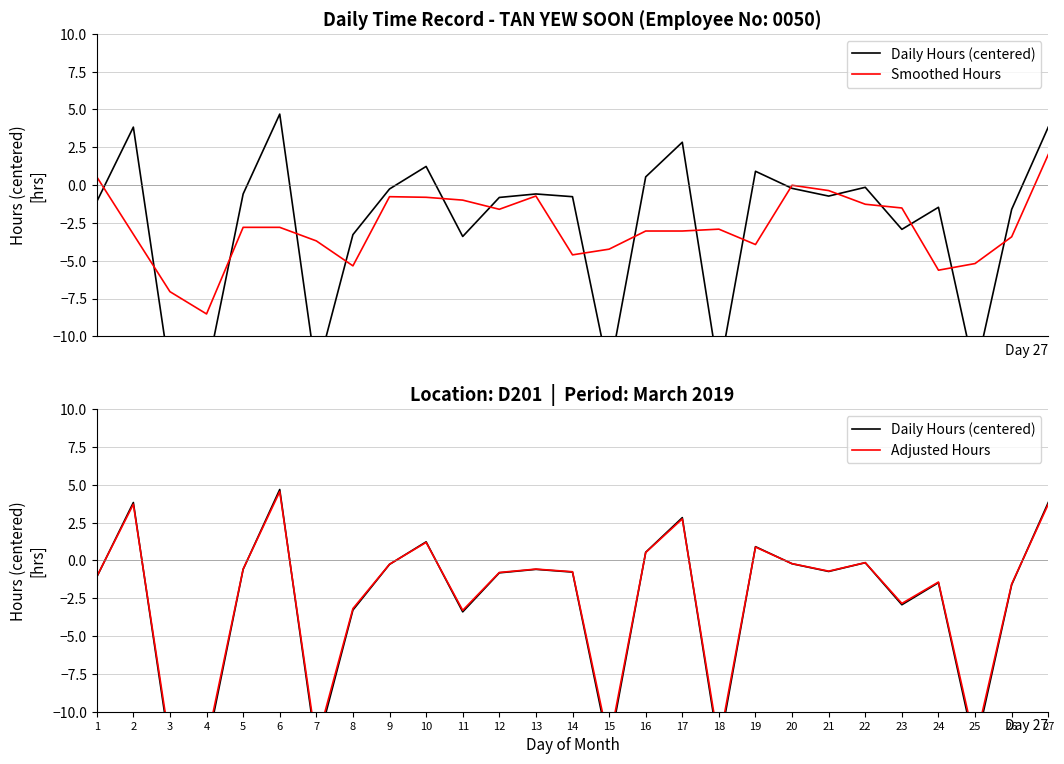

Where does the Adjusted Hours series first go above 0?

2